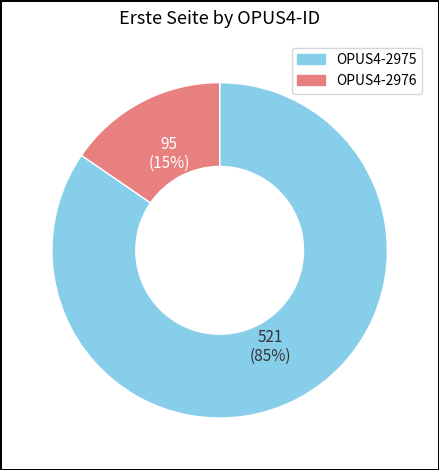

Combined, do OPUS4-2976 and OPUS4-2975 account for over 50%?

Yes